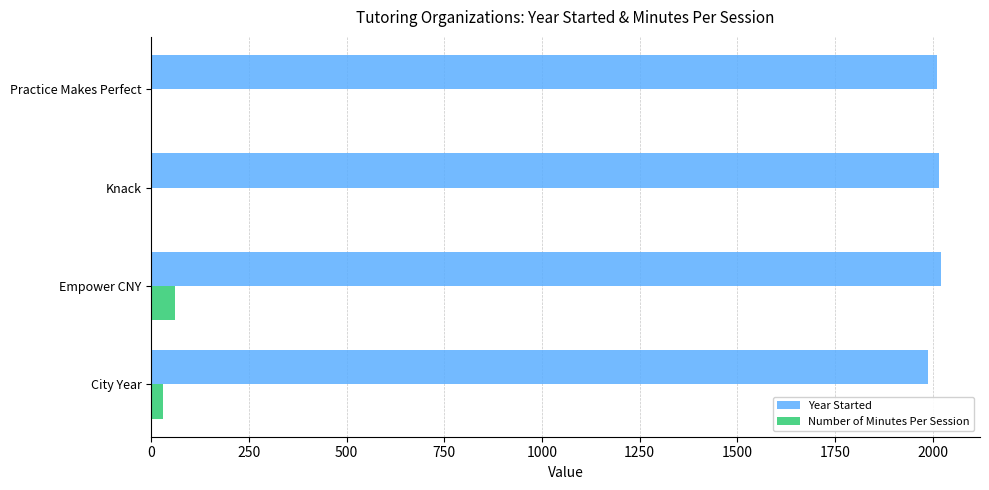

What is the average value of the Year Started series?

2008